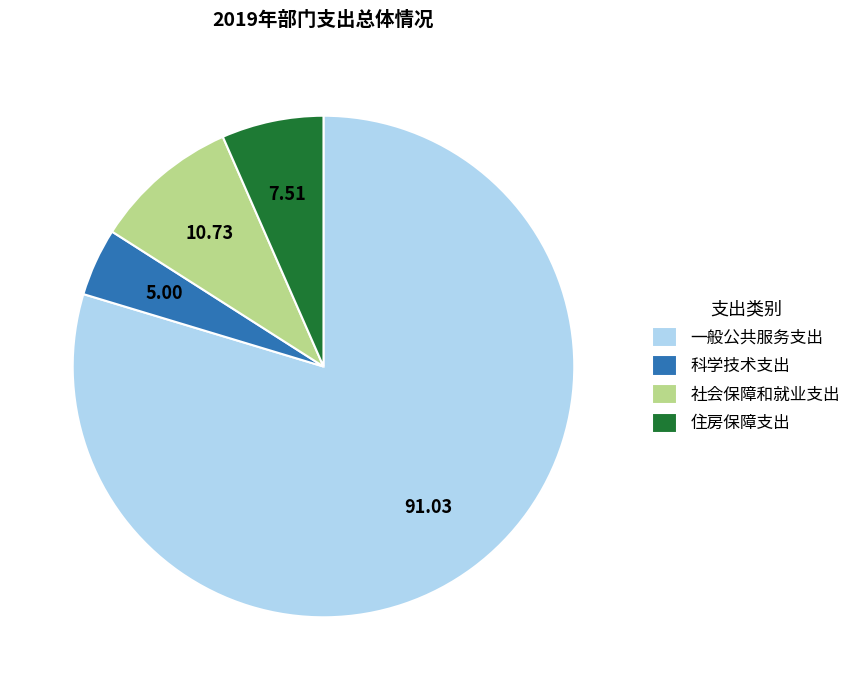

How many slices are in this pie chart?

4